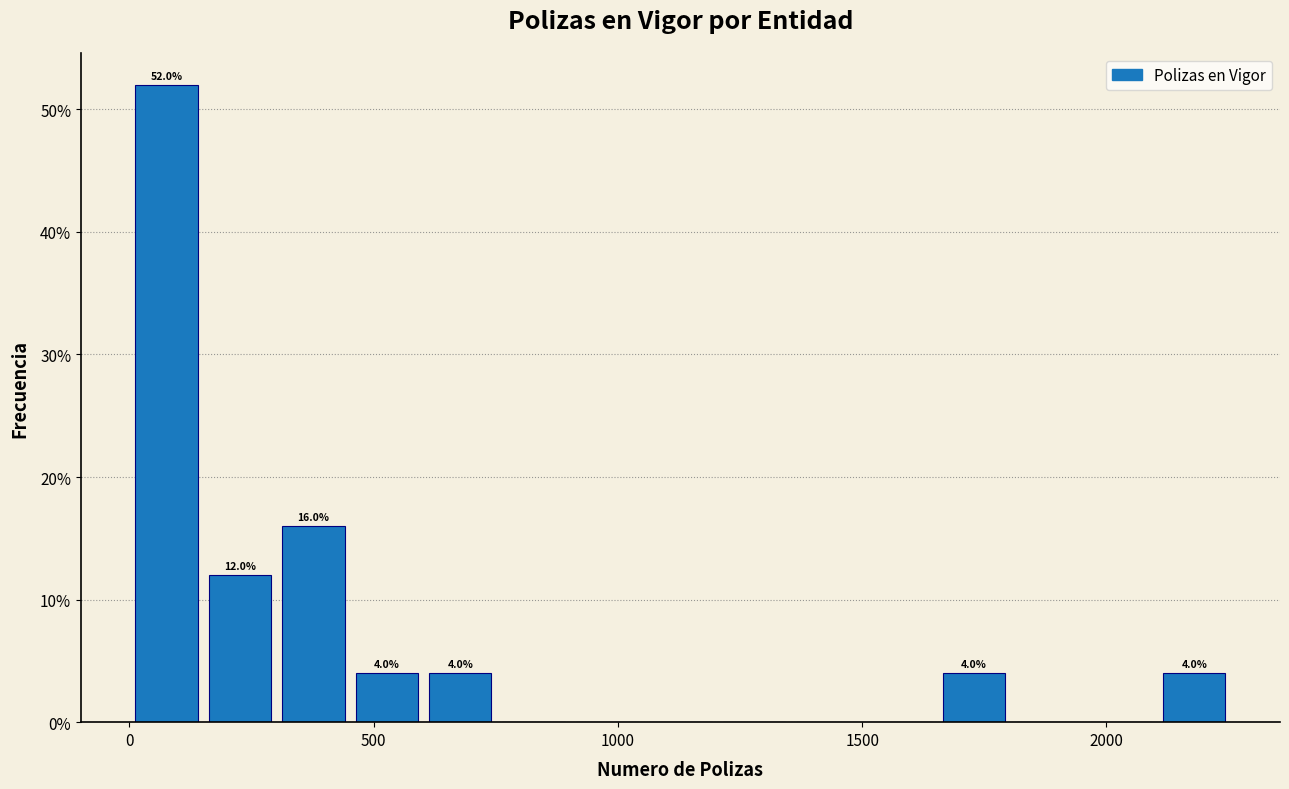

Around what value on the x-axis is the tallest bar? Give the approximate position of its centre, as read against the axis.

100